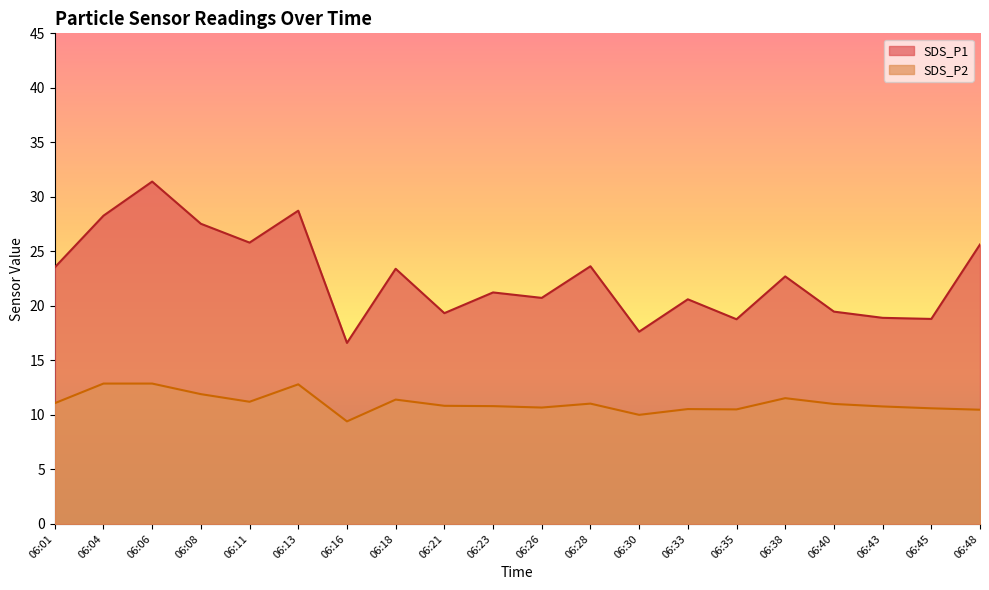

List the series in order of their overall mean, lowest first.

SDS_P2, SDS_P1